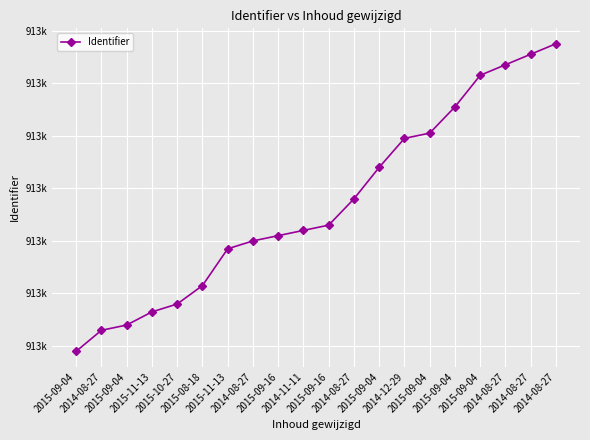

List the labels in order of value, smallest first.

2015-09-04, 2014-08-27, 2015-09-04, 2015-11-13, 2015-10-27, 2015-08-18, 2015-11-13, 2014-08-27, 2015-09-16, 2014-11-11, 2015-09-16, 2014-08-27, 2015-09-04, 2014-12-29, 2015-09-04, 2015-09-04, 2015-09-04, 2014-08-27, 2014-08-27, 2014-08-27